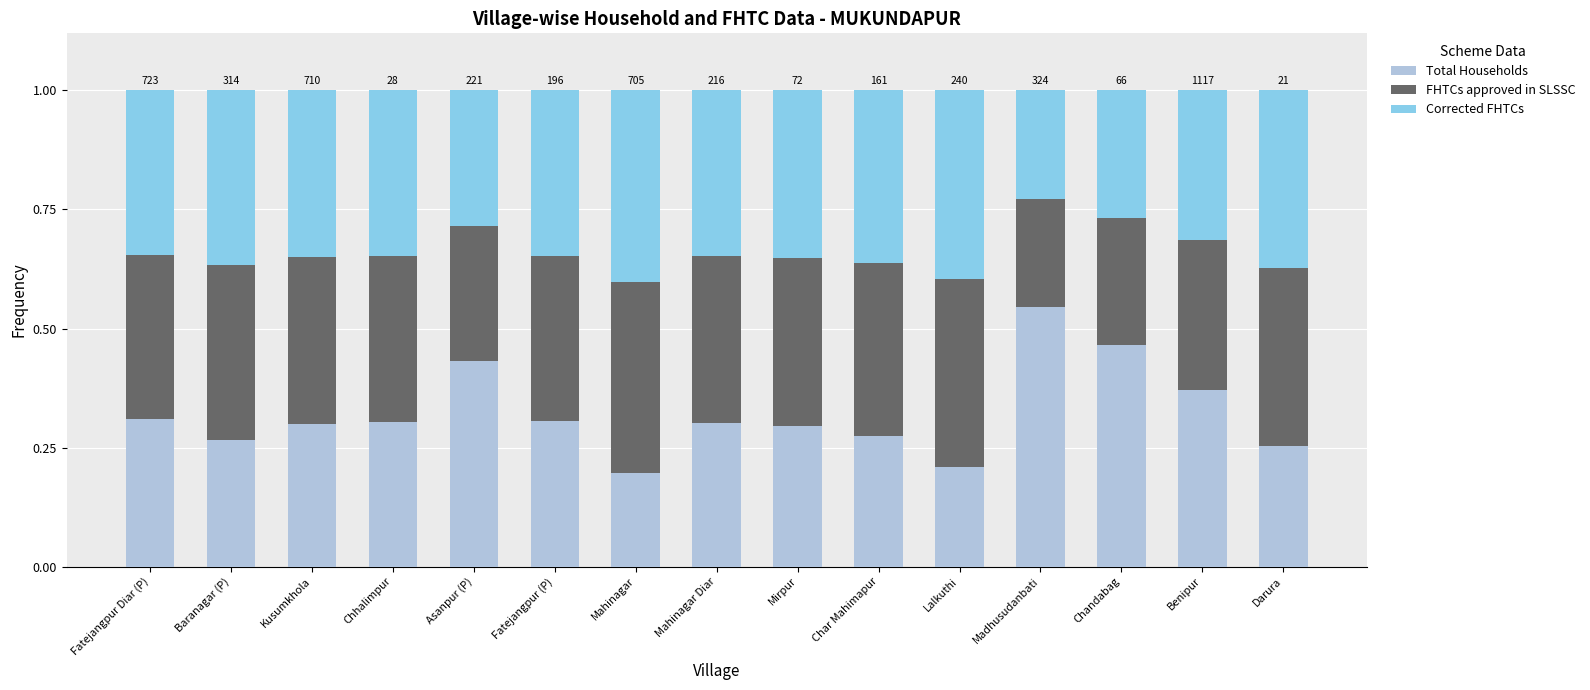

What is the total value across all series at Madhusudanbati?

1.0